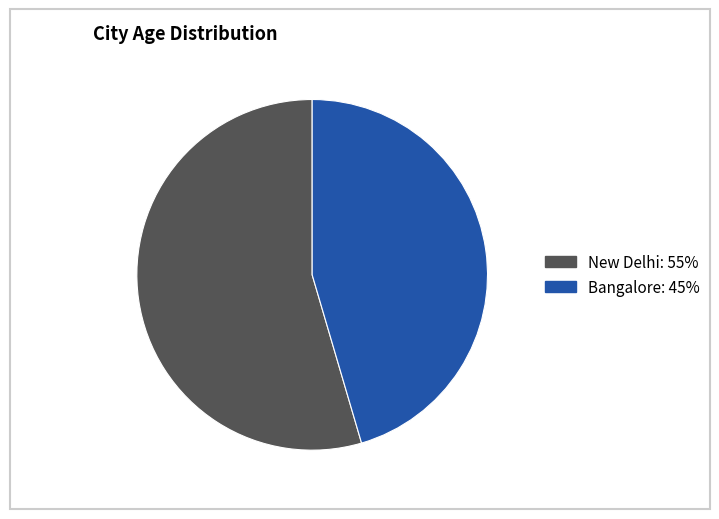

Is the sum of Bangalore and New Delhi greater than half?

Yes